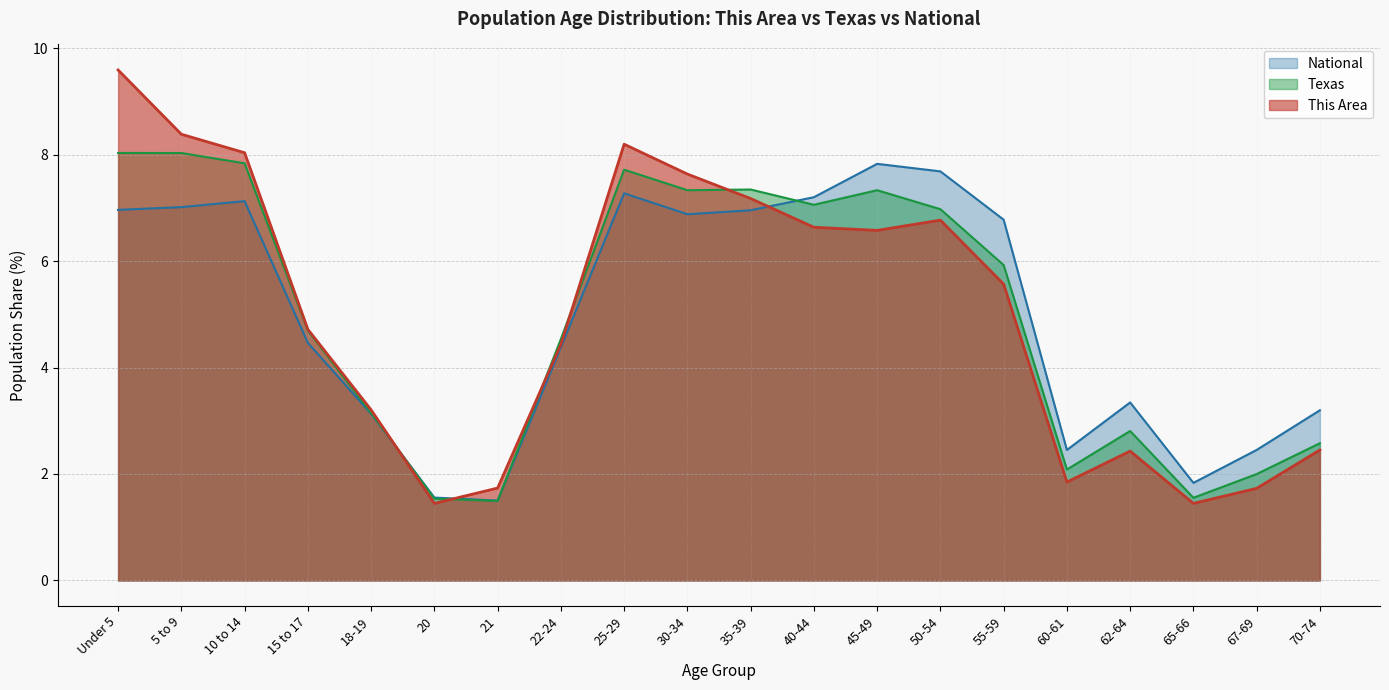

What is the label of the 16th point from the right?

18-19